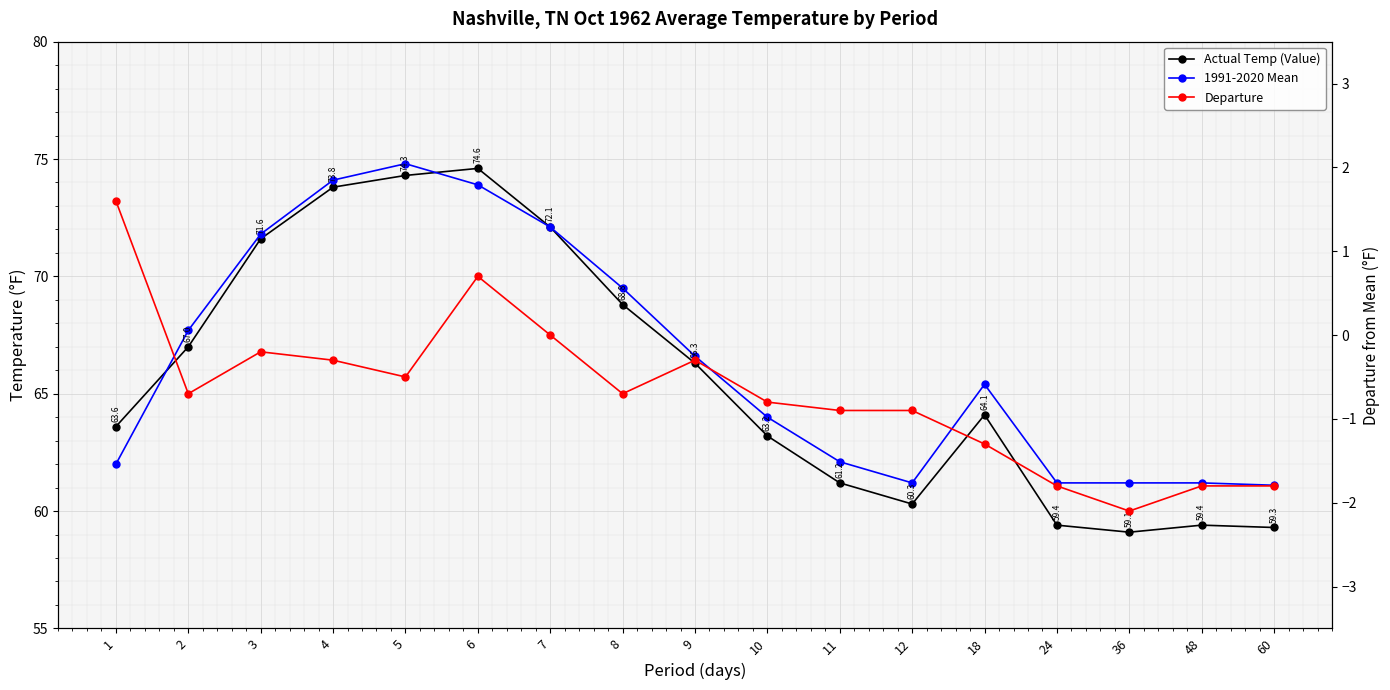

Where is Actual Temp (Value) nearest to the value 66?

9